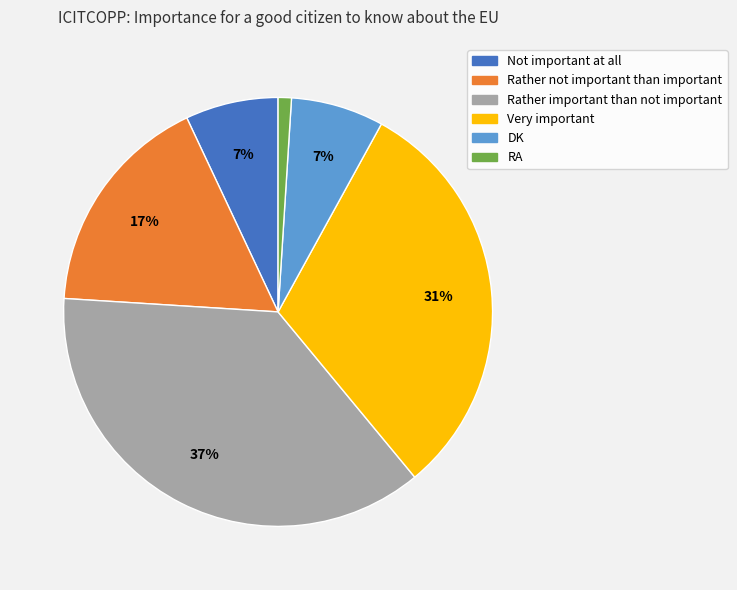

To the nearest percent, what is the difference between the largest and smallest slice percentages?

36%